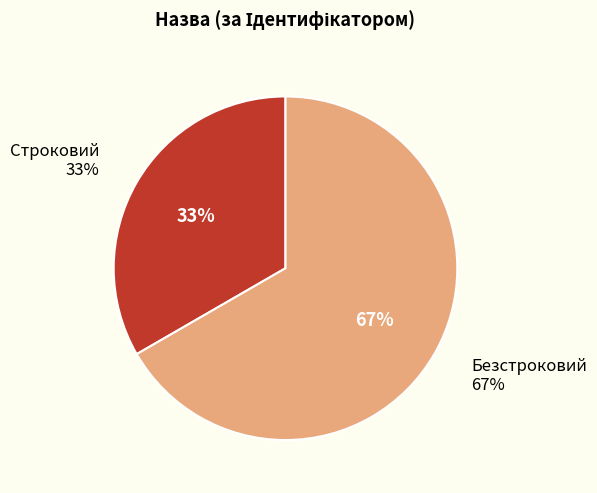

Rank the categories by value from lowest to highest.

Строковий, Безстроковий